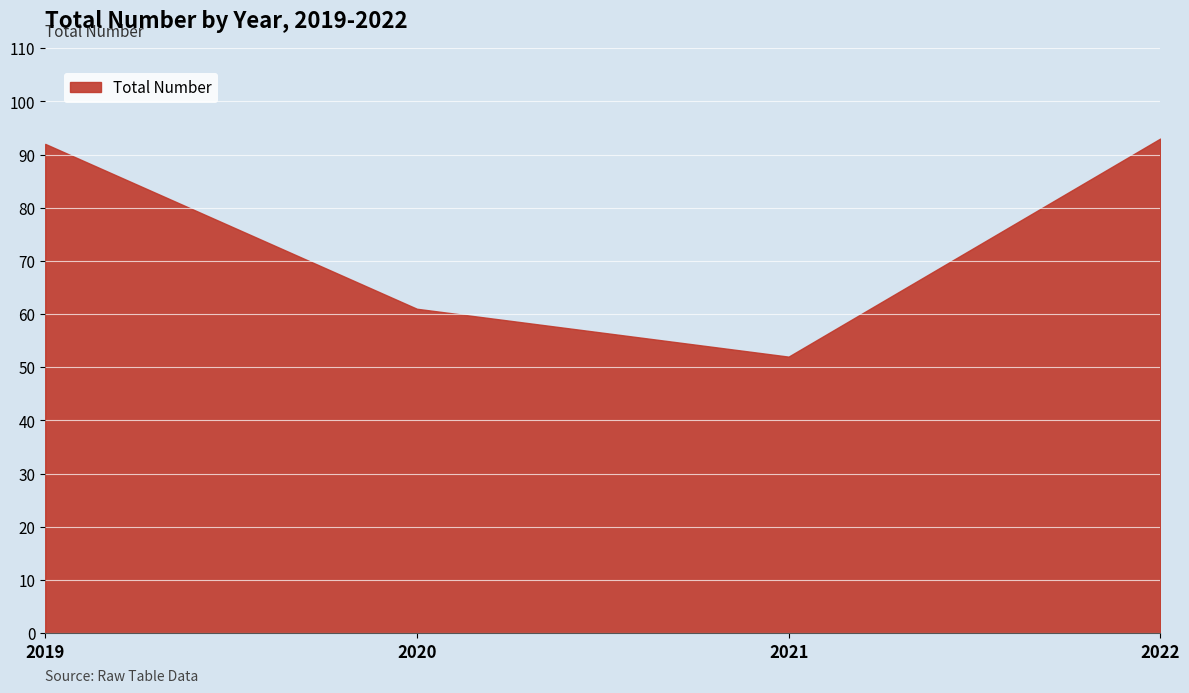

What is the ratio of the value at 2020 to the value at 2022?

0.7